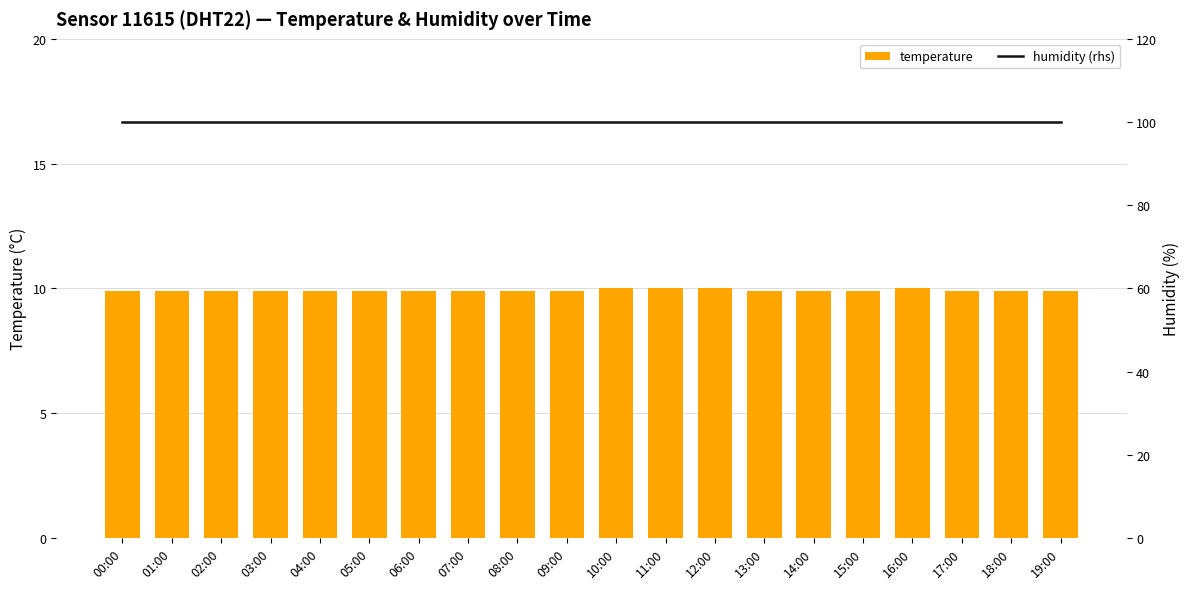

List the series in order of their overall mean, highest first.

humidity, temperature